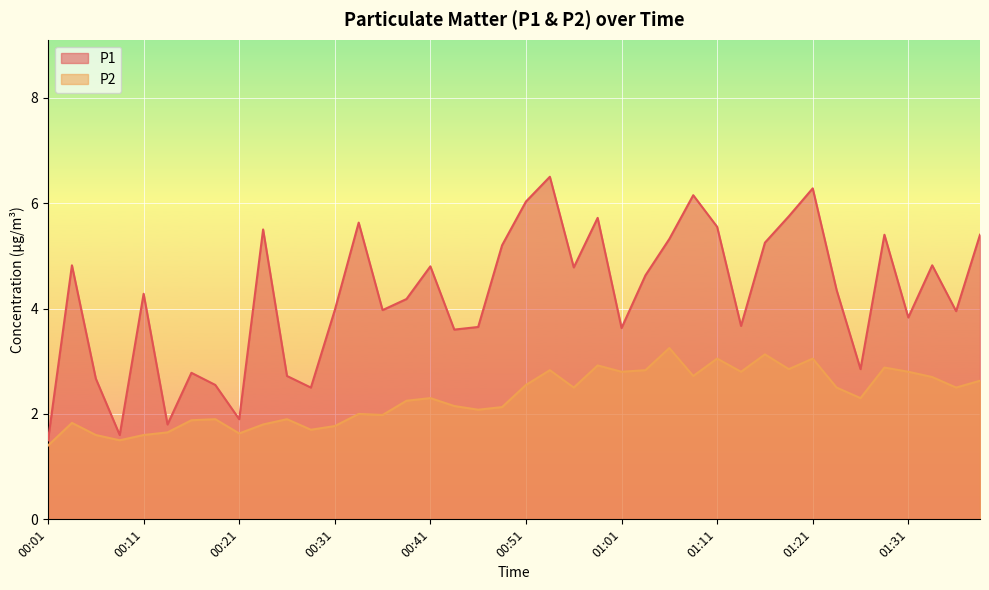

True or false: P2 has more than 2 points higher than both neighbors.

True